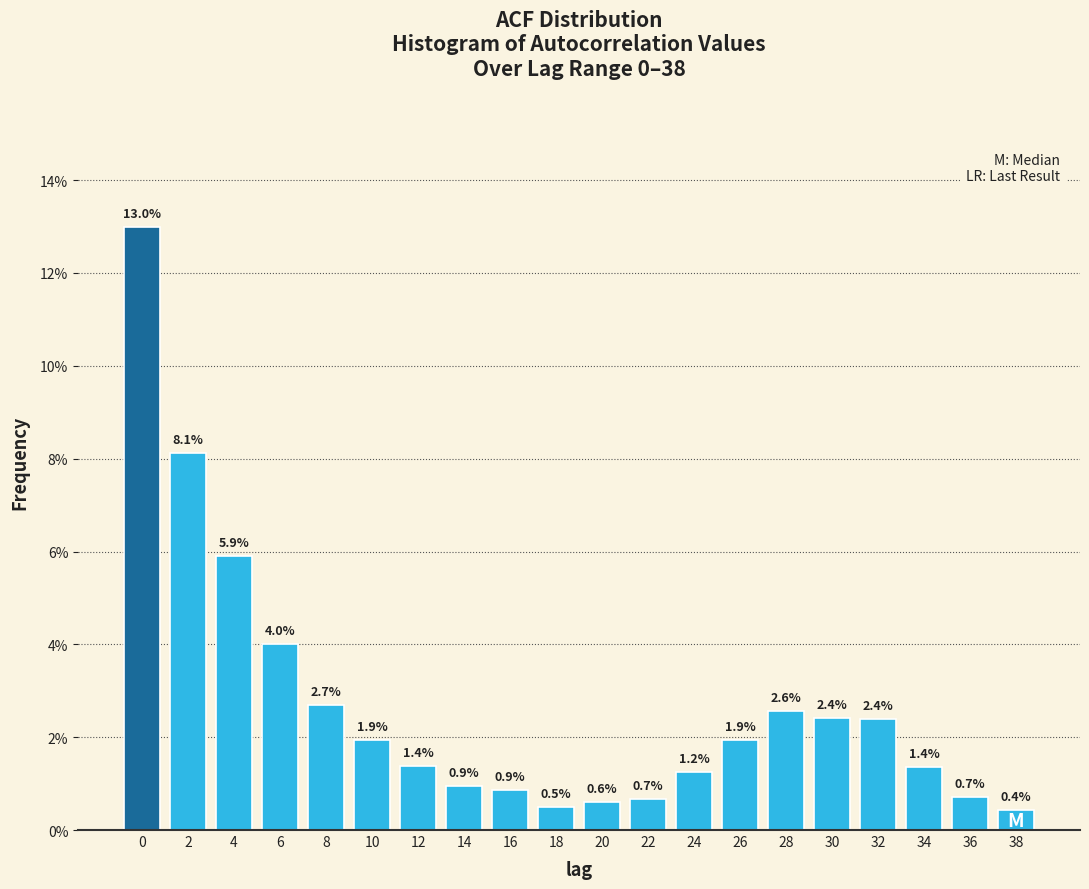

Reading left to right, list all the values displayed in this chart.

0=13.0	2=8.1	4=5.9	6=4.0	8=2.7	10=1.9	12=1.4	14=0.9	16=0.9	18=0.5	20=0.6	22=0.7	24=1.2	26=1.9	28=2.6	30=2.4	32=2.4	34=1.4	36=0.7	38=0.4